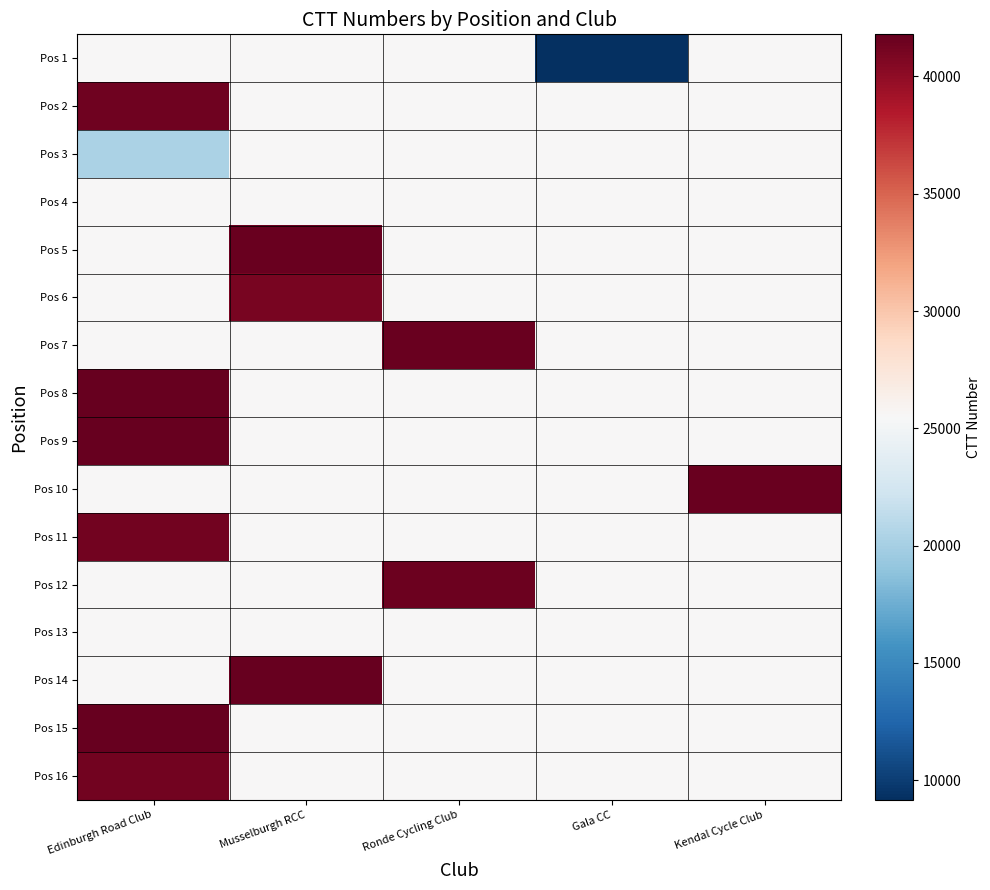

What is the spread (max minus min) of values at Edinburgh Road Club?

21458.0